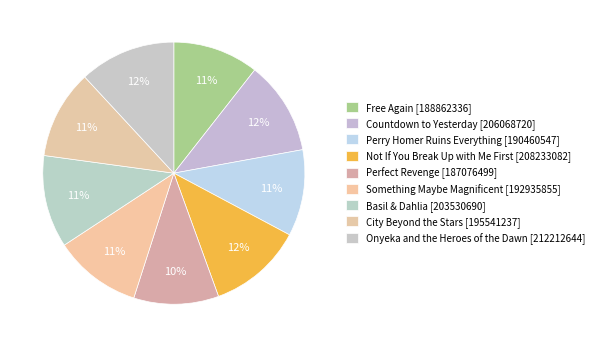

How many segments does this pie chart have?

9